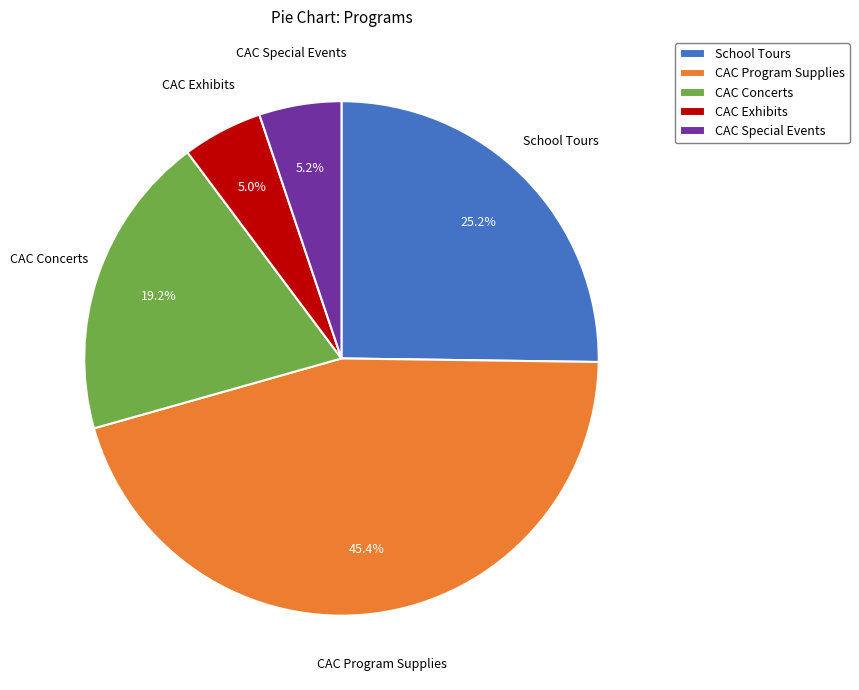

How many segments does this pie chart have?

5